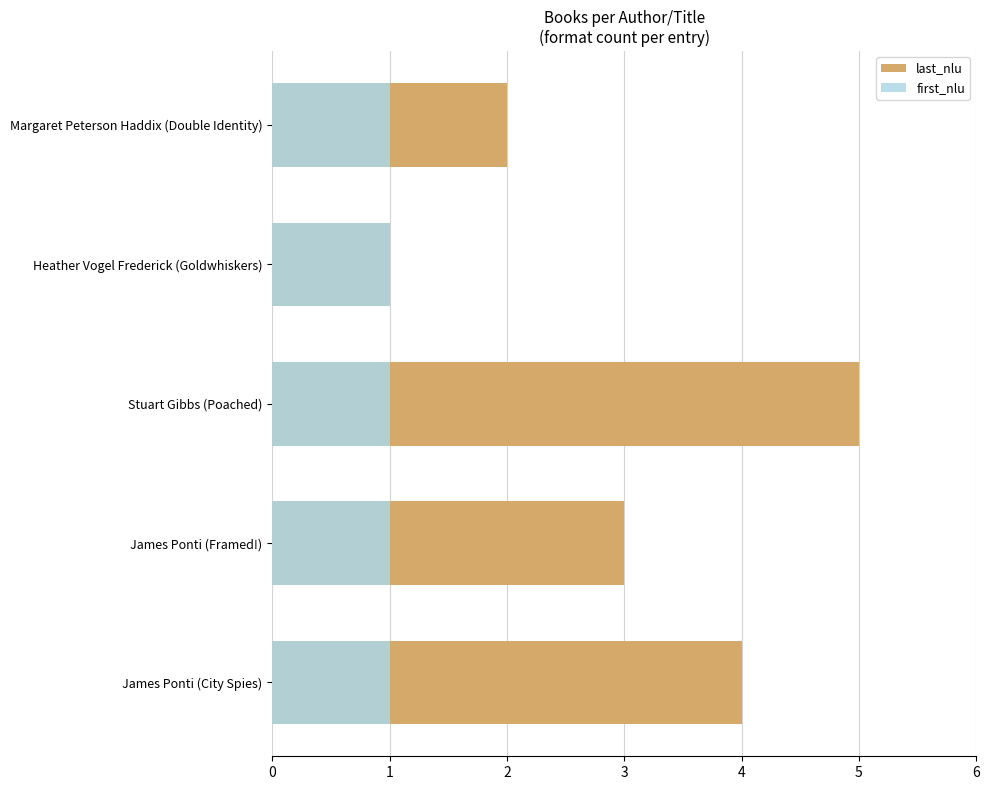

Which series has the largest total across all categories?

last_nlu